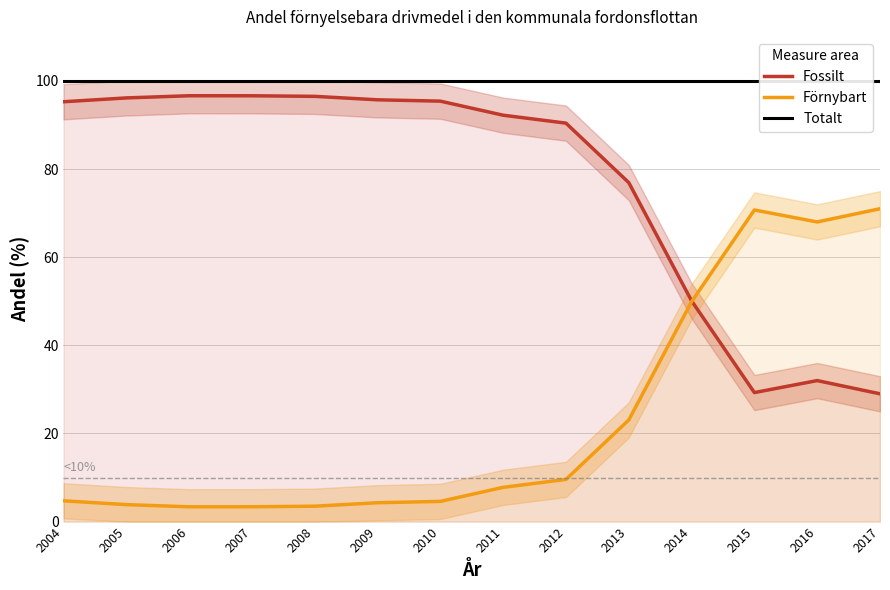

Reading left to right, list all the values displayed in this chart.

Fossilt: 2004=95.3	2005=96.2	2006=96.6	2007=96.6	2008=96.5	2009=95.7	2010=95.4	2011=92.2	2012=90.4	2013=76.9	2014=50.1	2015=29.3	2016=32.0	2017=29.0
Förnybart: 2004=4.7	2005=3.8	2006=3.4	2007=3.4	2008=3.5	2009=4.3	2010=4.6	2011=7.8	2012=9.6	2013=23.1	2014=49.9	2015=70.7	2016=68.0	2017=71.0
Totalt: 2004=100.0	2005=100.0	2006=100.0	2007=100.0	2008=100.0	2009=100.0	2010=100.0	2011=100.0	2012=100.0	2013=100.0	2014=100.0	2015=100.0	2016=100.0	2017=100.0